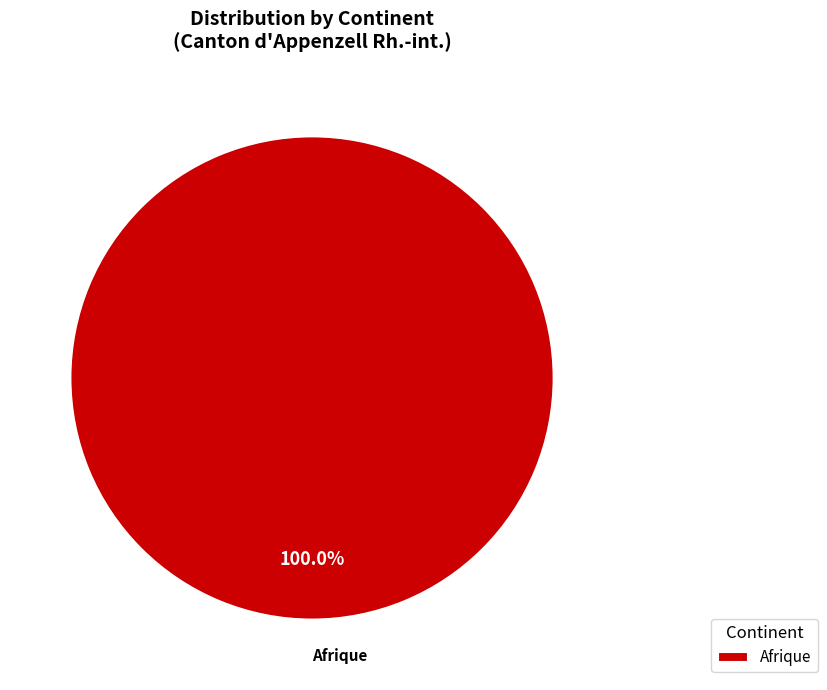

Rank the categories by value from highest to lowest.

Afrique